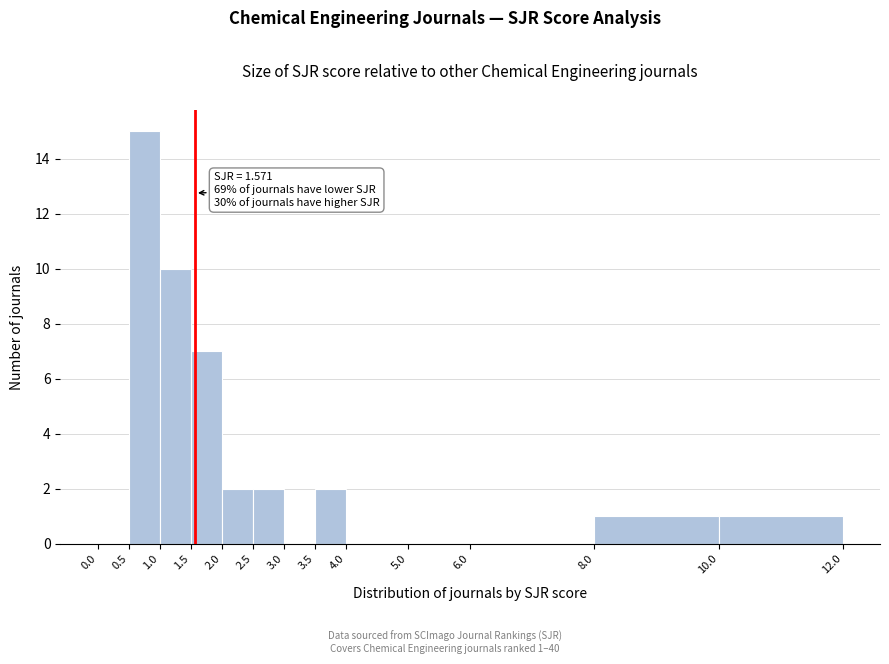

Which range on the x-axis has the tallest bar?

0.5 to 1.0